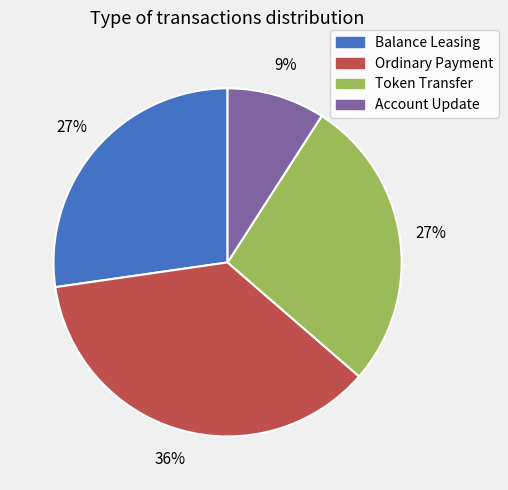

To the nearest percent, what portion does Balance Leasing represent?

27%